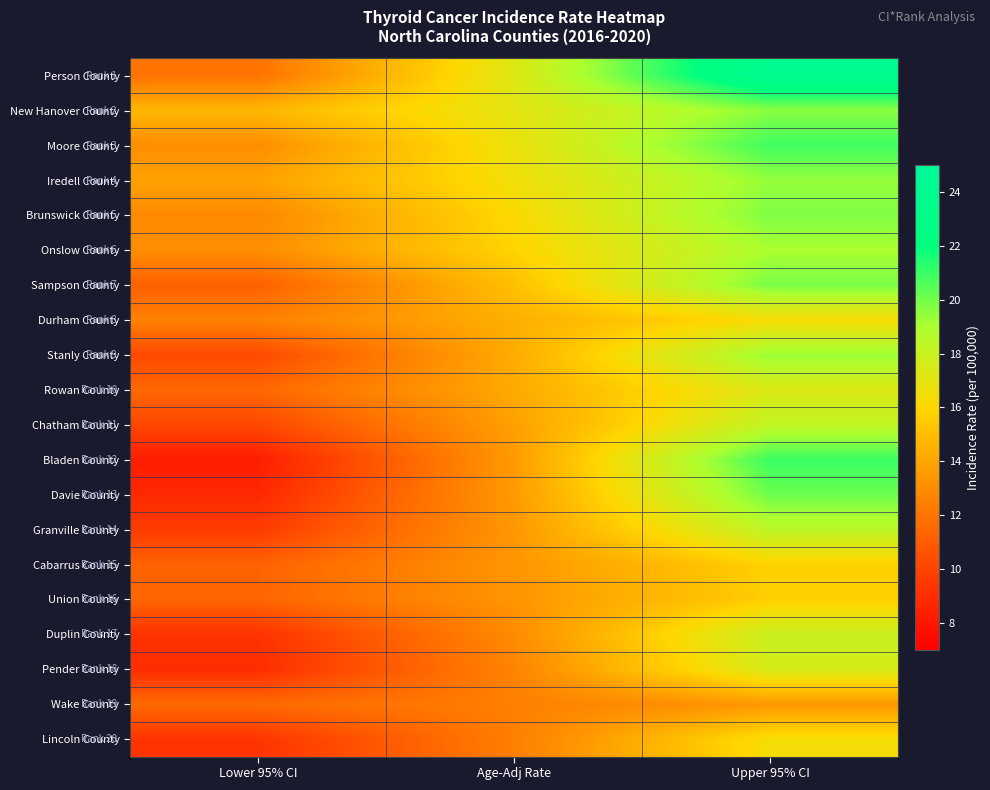

Which series changed the most between Lower 95% CI and Upper 95% CI?

Bladen County